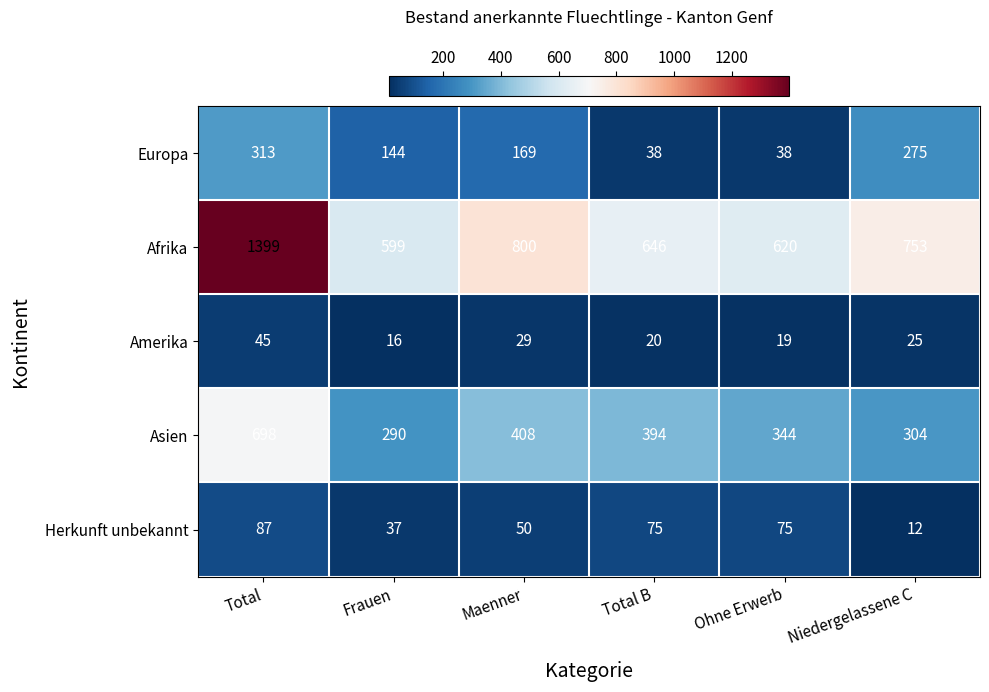

At which label does Asien reach its minimum?

Frauen